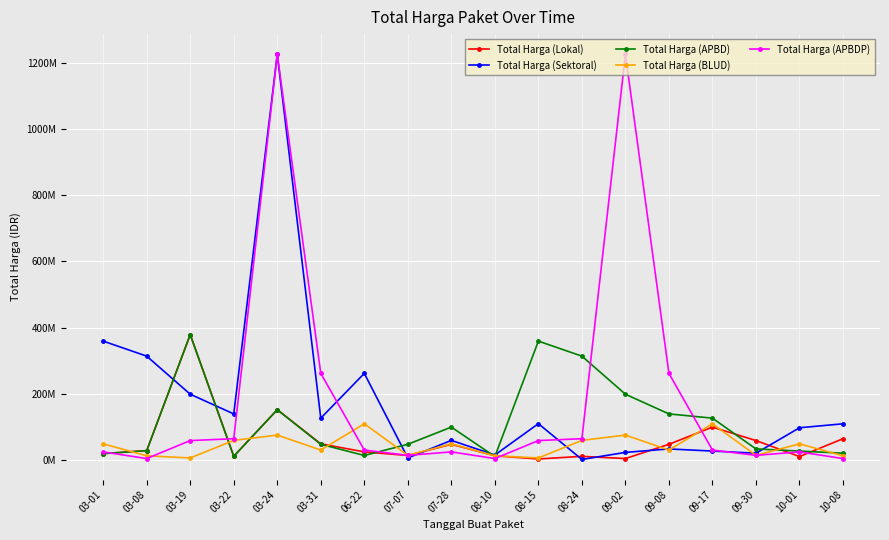

How many interior local valleys does the Total Harga (APBD) series have?

3